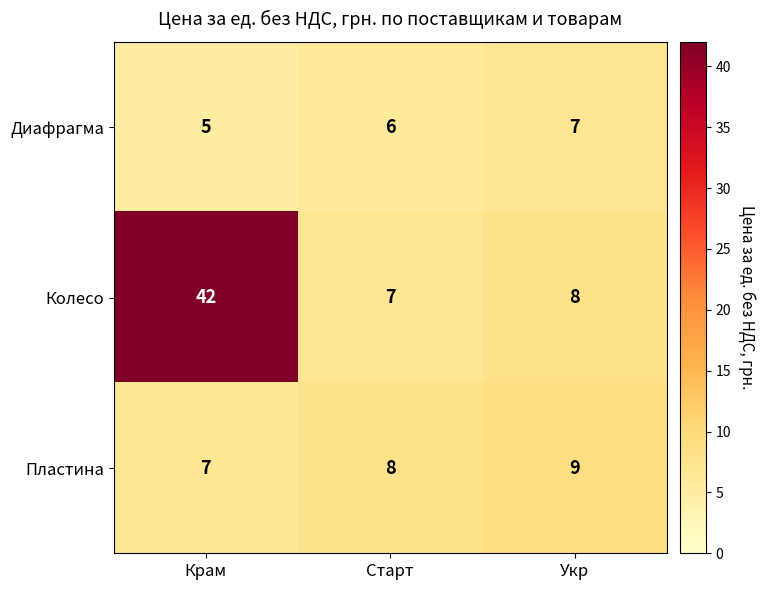

What is the sum of the Колесо values at Укр and Старт?

15